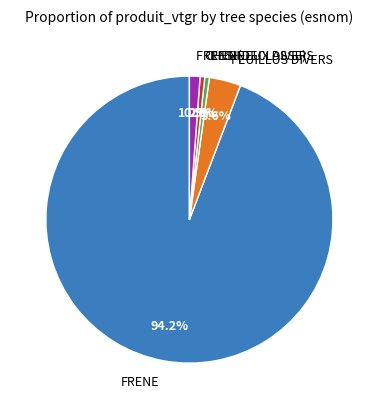

Which slice represents more than half of the pie?

FRENE